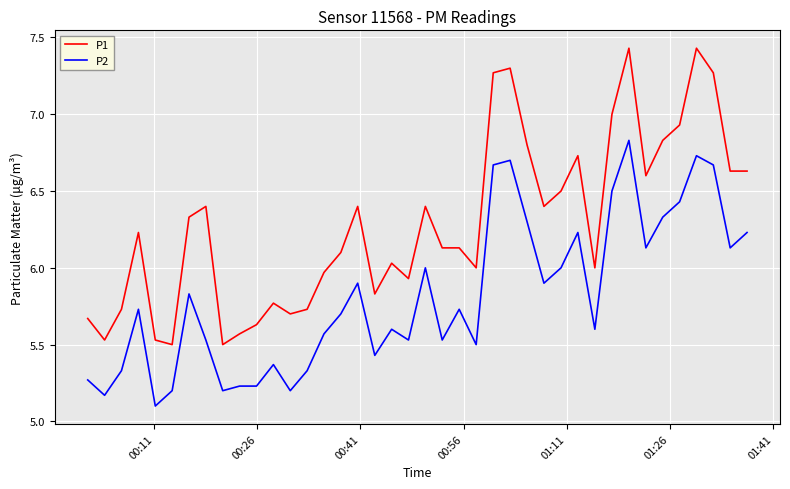

What is the smallest value displayed?

5.1